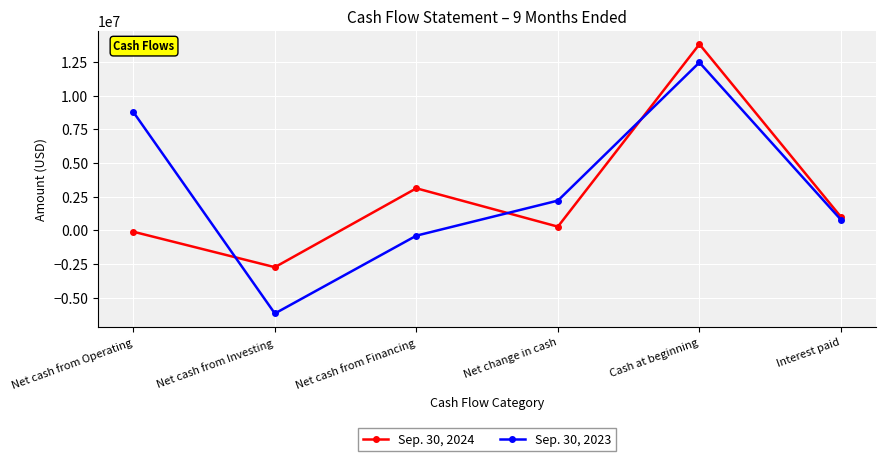

What is the label of the 1st point from the left?

Net cash from Operating